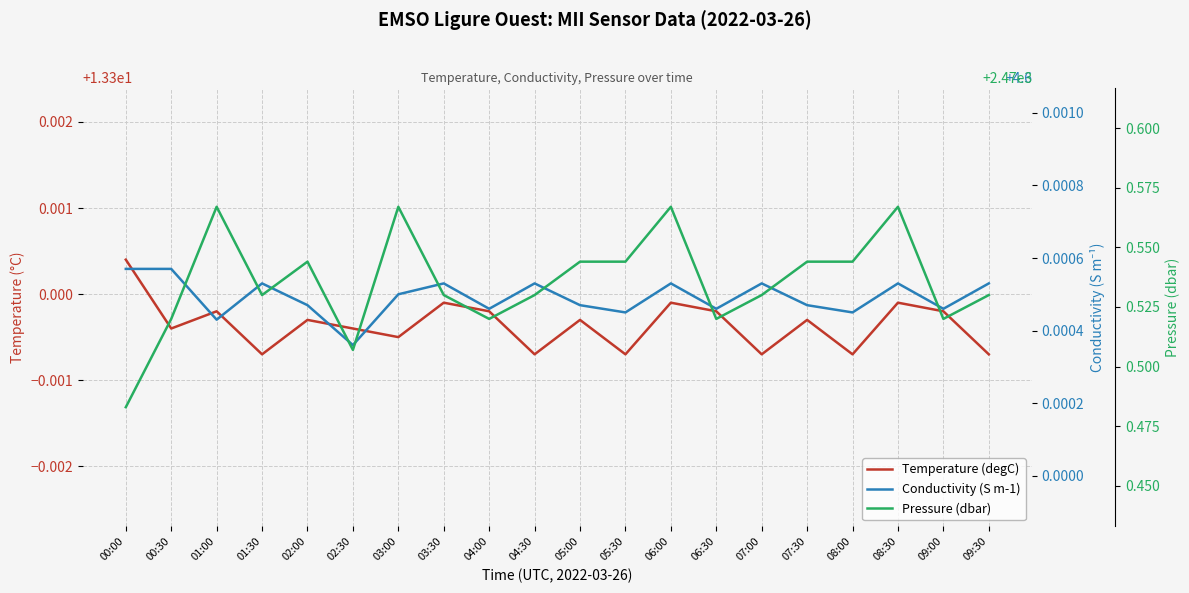

What is the maximum value shown in the chart?

2470.6